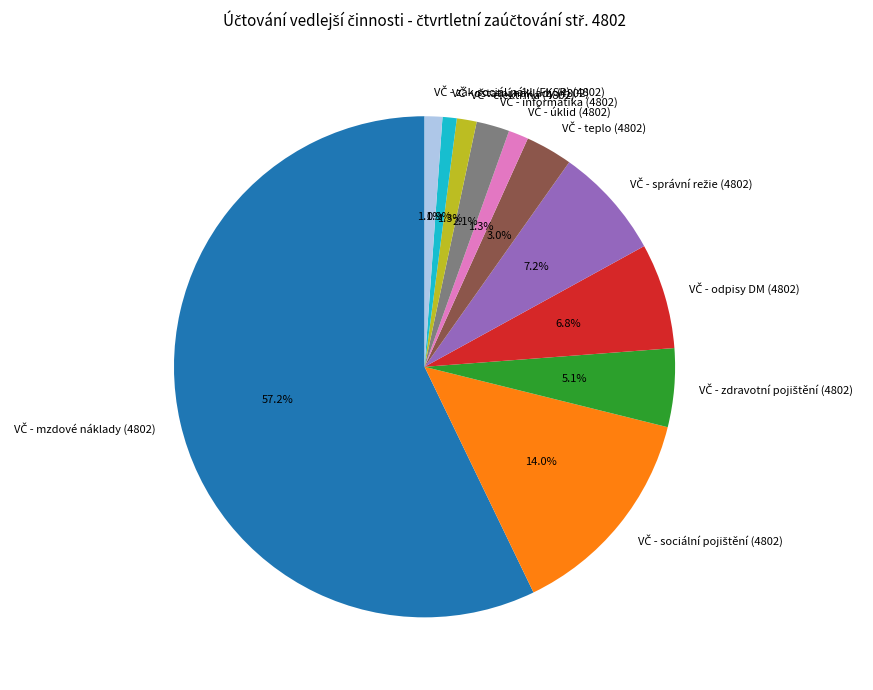

Is there a majority slice in this chart?

Yes